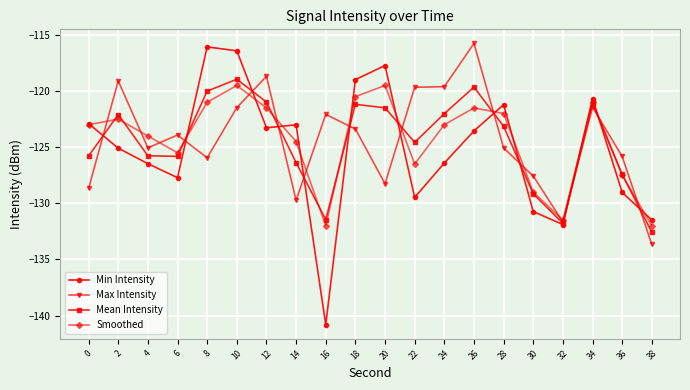

The Mean Intensity series shows -127.4 at 36. True or false?

True